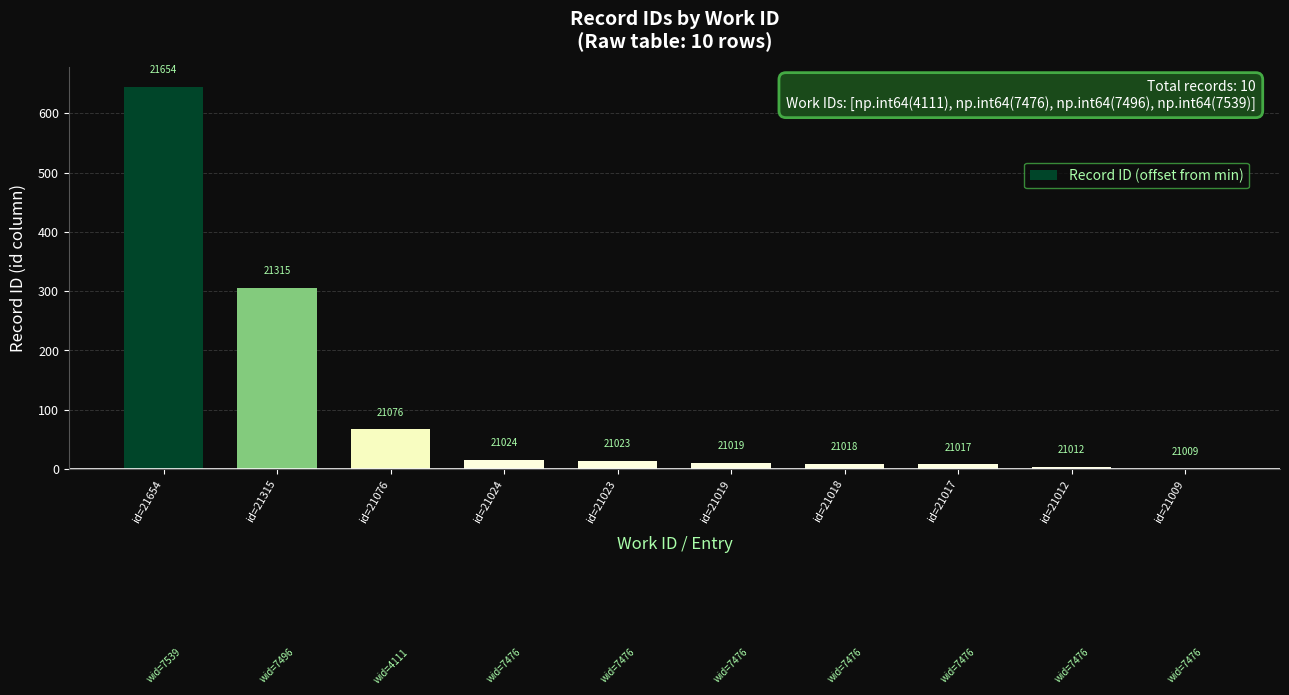

What is the sum of all values?

1077